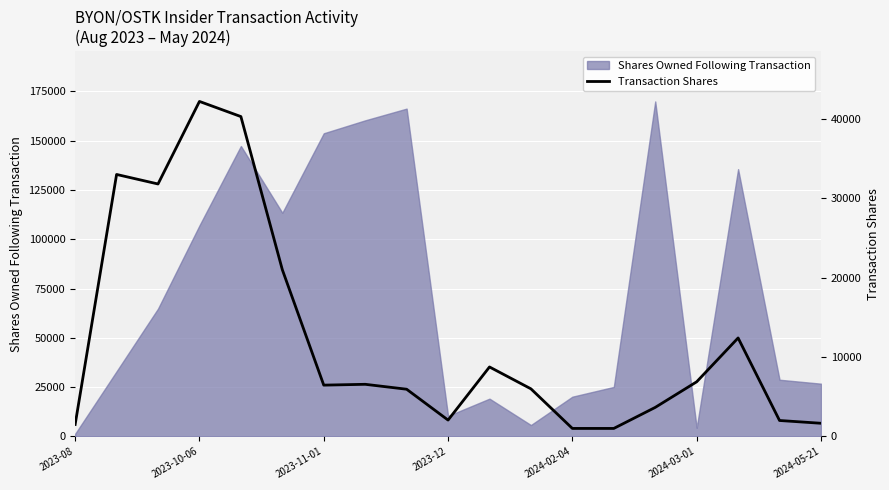

At which category does the data reach its first local valley?

2023-11-01